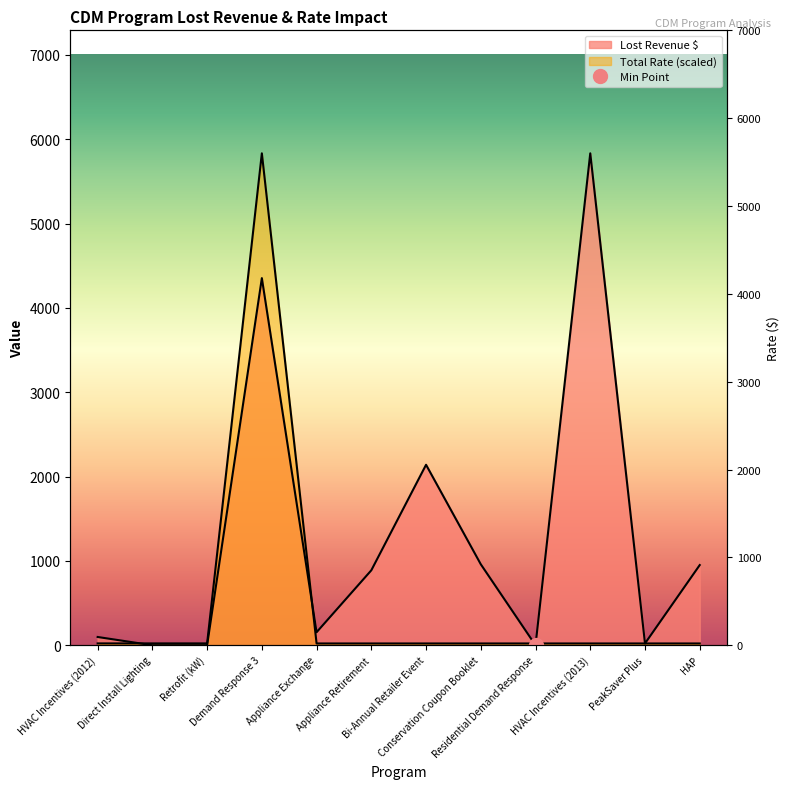

Between Direct Install Lighting and Residential Demand Response, which series saw the biggest shift?

Total Rate